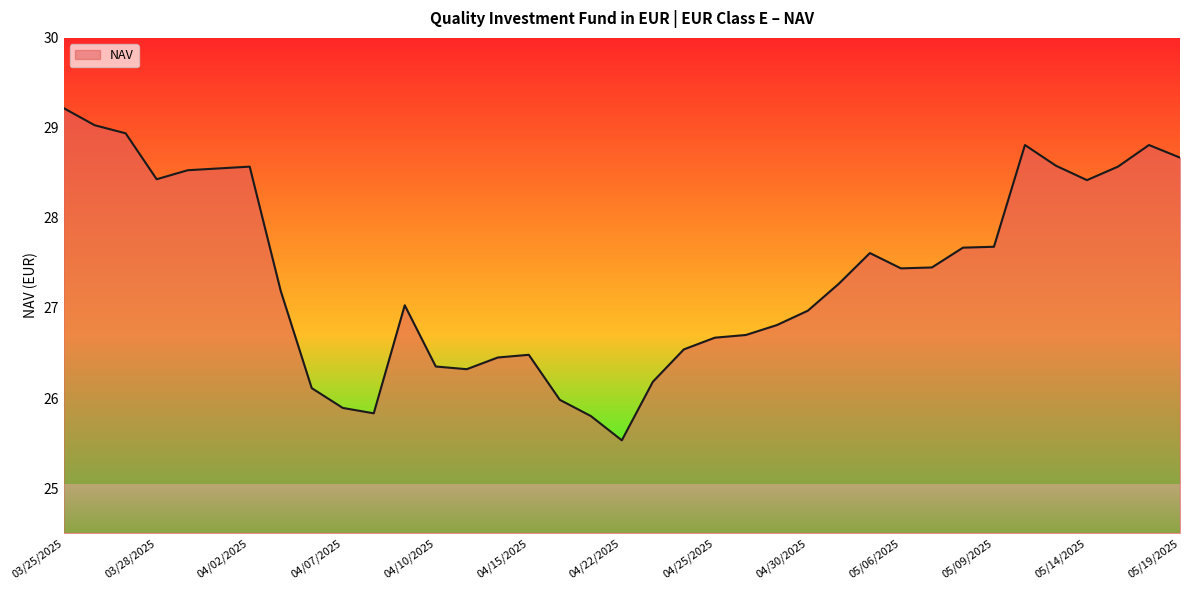

What is the minimum value shown in the chart?

25.5